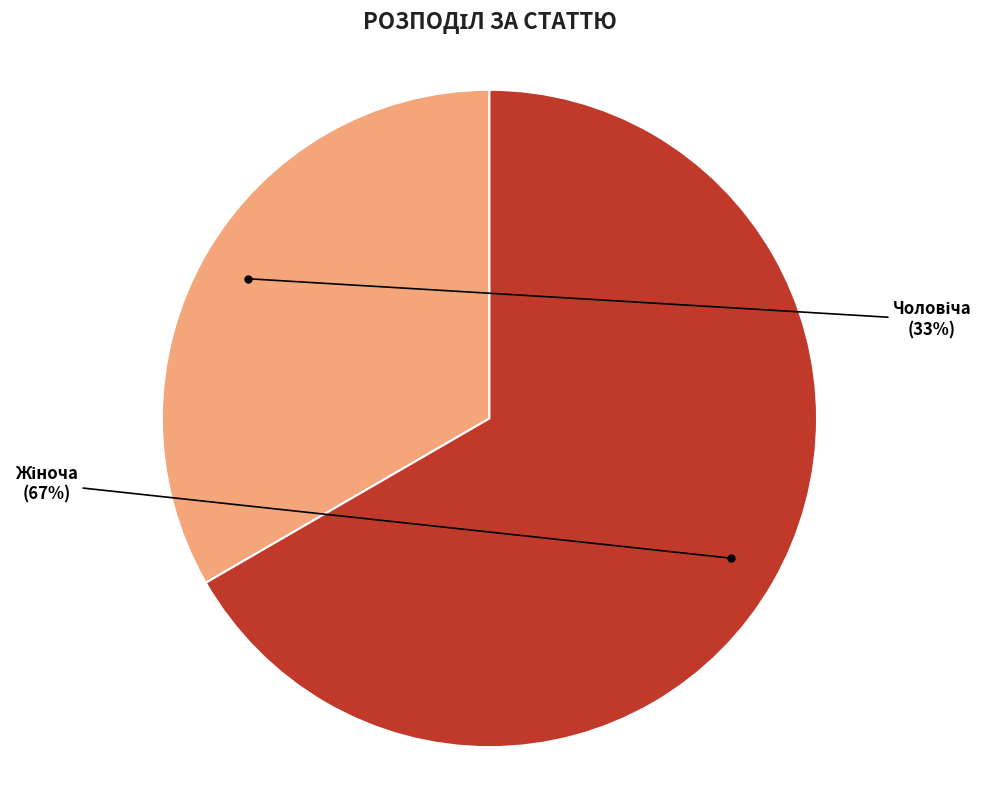

Does any single category account for the majority?

Yes